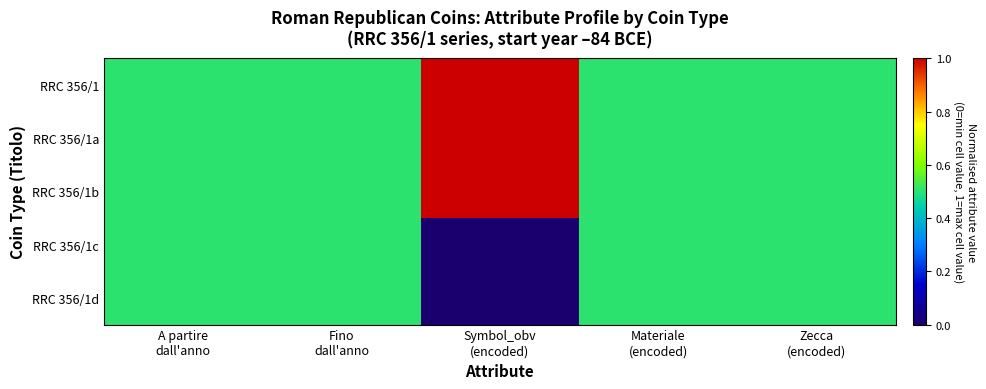

At Symbol_obv (encoded), list the series in order from largest to smallest.

RRC 356/1, RRC 356/1a, RRC 356/1b, RRC 356/1c, RRC 356/1d